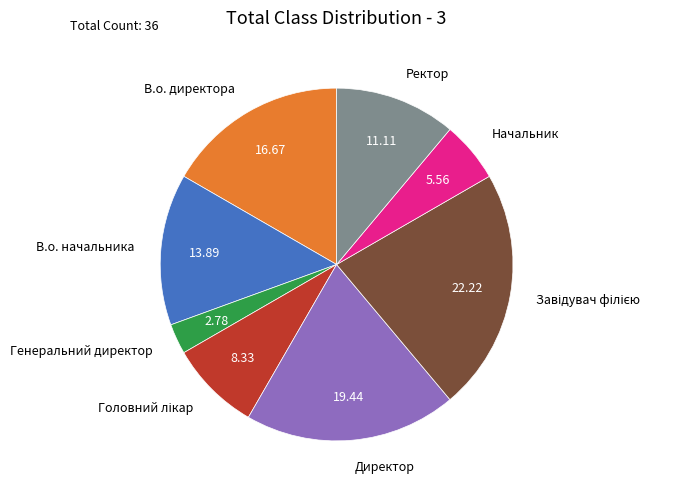

Which has a higher value, Ректор or В.о. директора?

В.о. директора